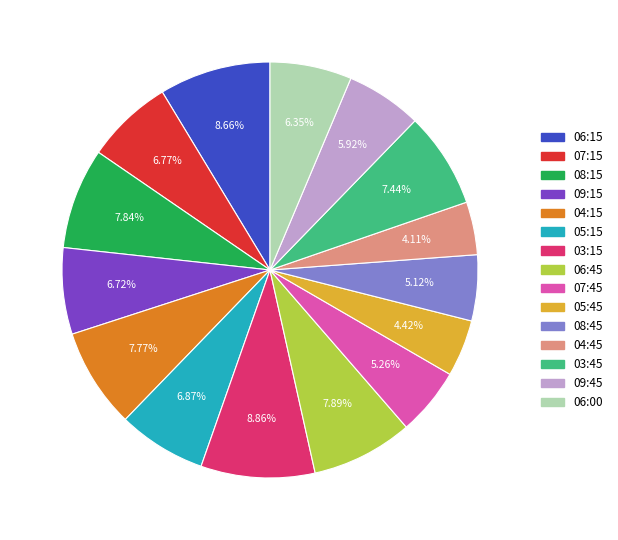

Count the number of slices in the pie.

15